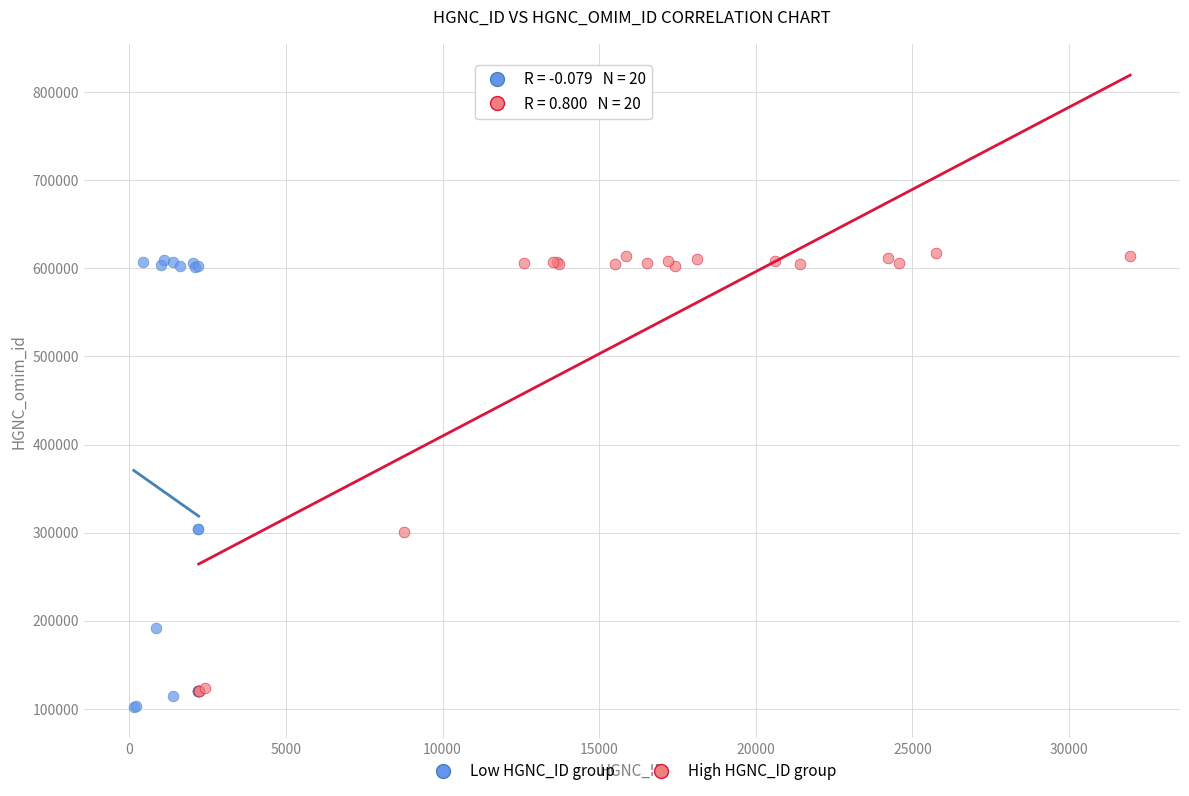

What are all the series names shown in the legend?

Low HGNC_ID group, High HGNC_ID group